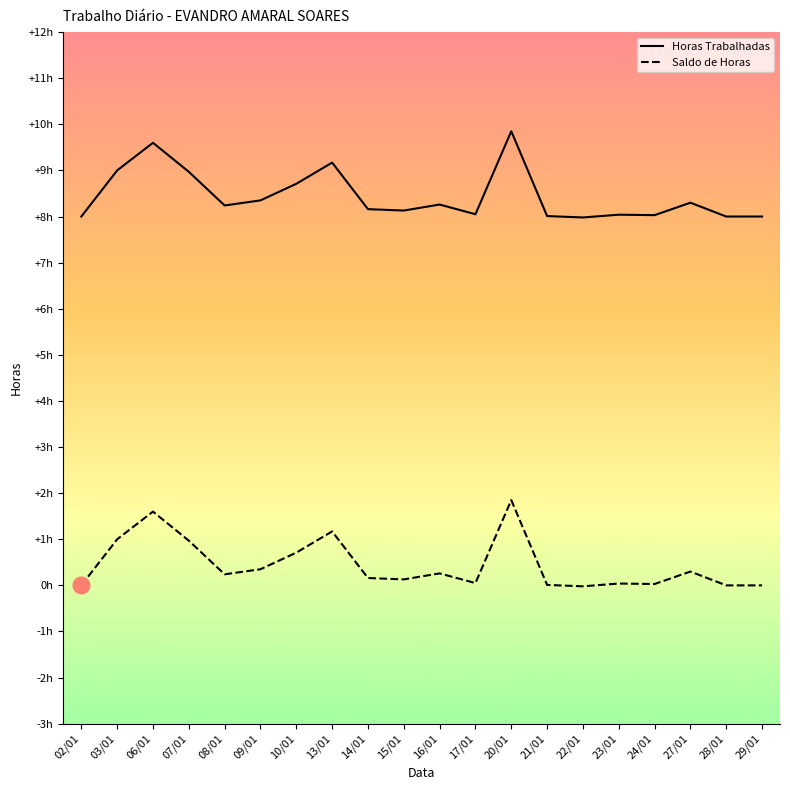

What is the sum of the Horas Trabalhadas values at 07/01 and 21/01?

17.0